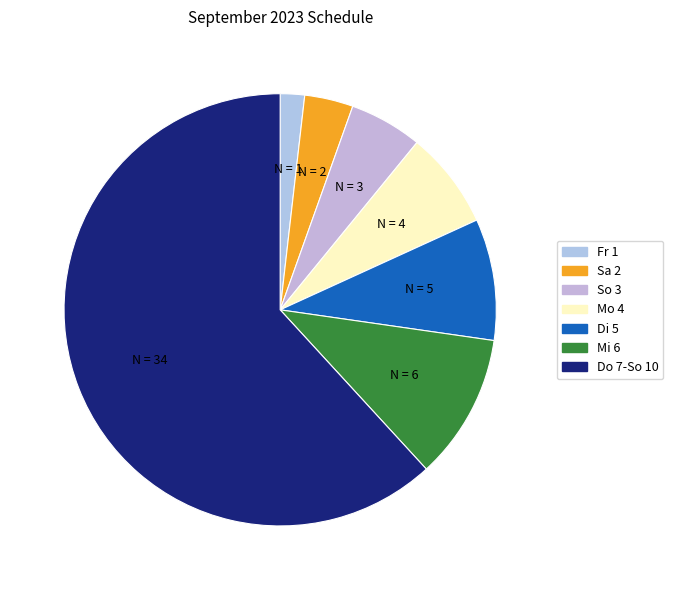

How many segments does this pie chart have?

7